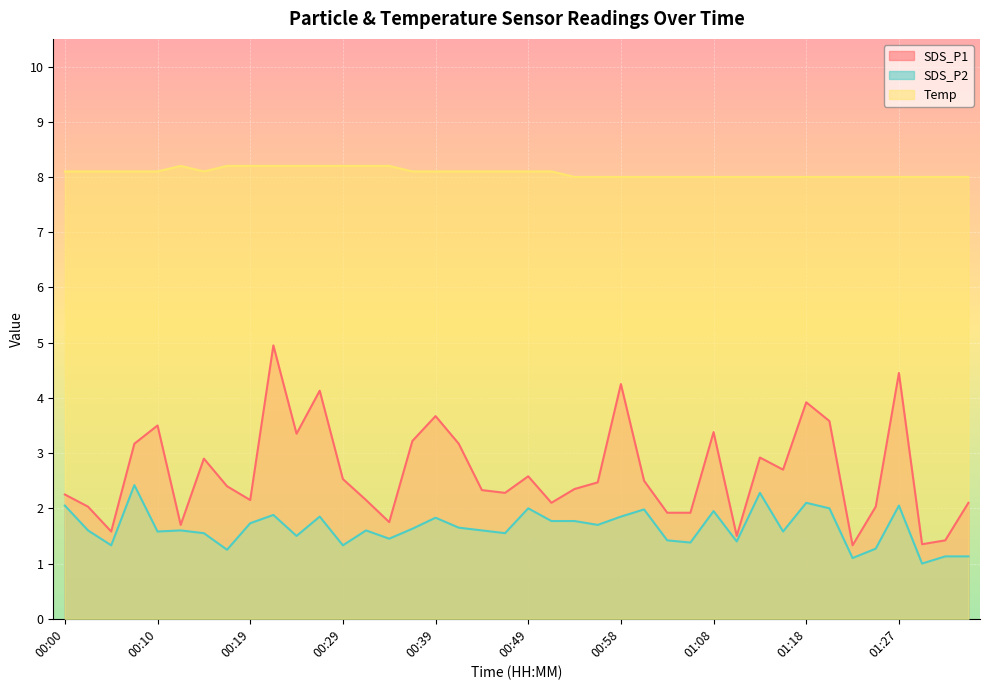

True or false: Temp and SDS_P1 cross at least once.

False